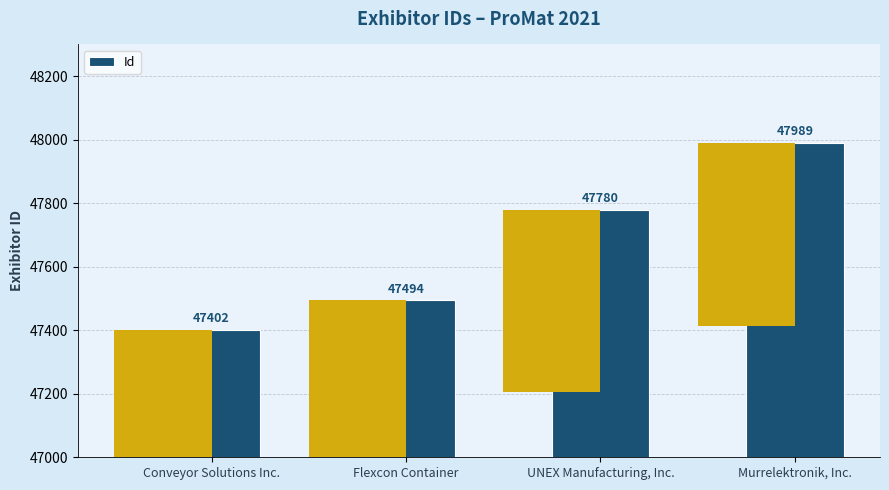

How many distinct data groups are displayed?

1